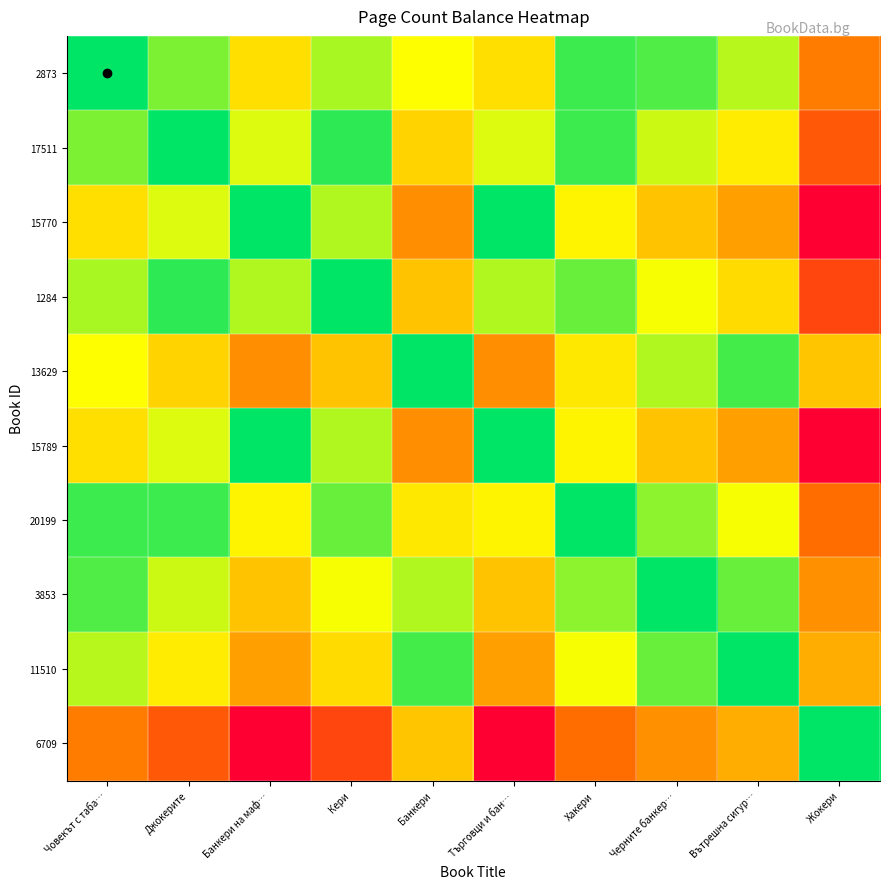

At which category is the sum across all series the highest?

Човекът с таба…